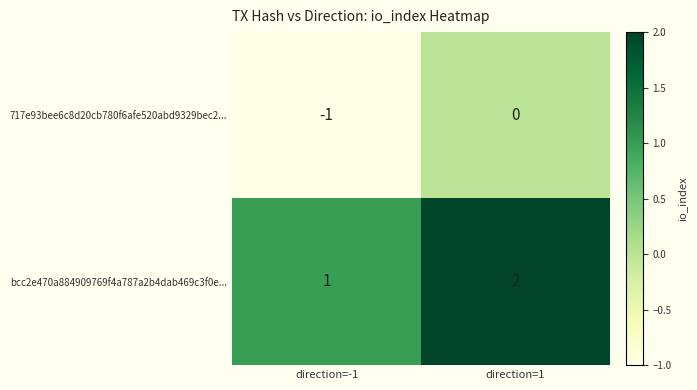

What is the difference between the highest and lowest values at direction=1?

2